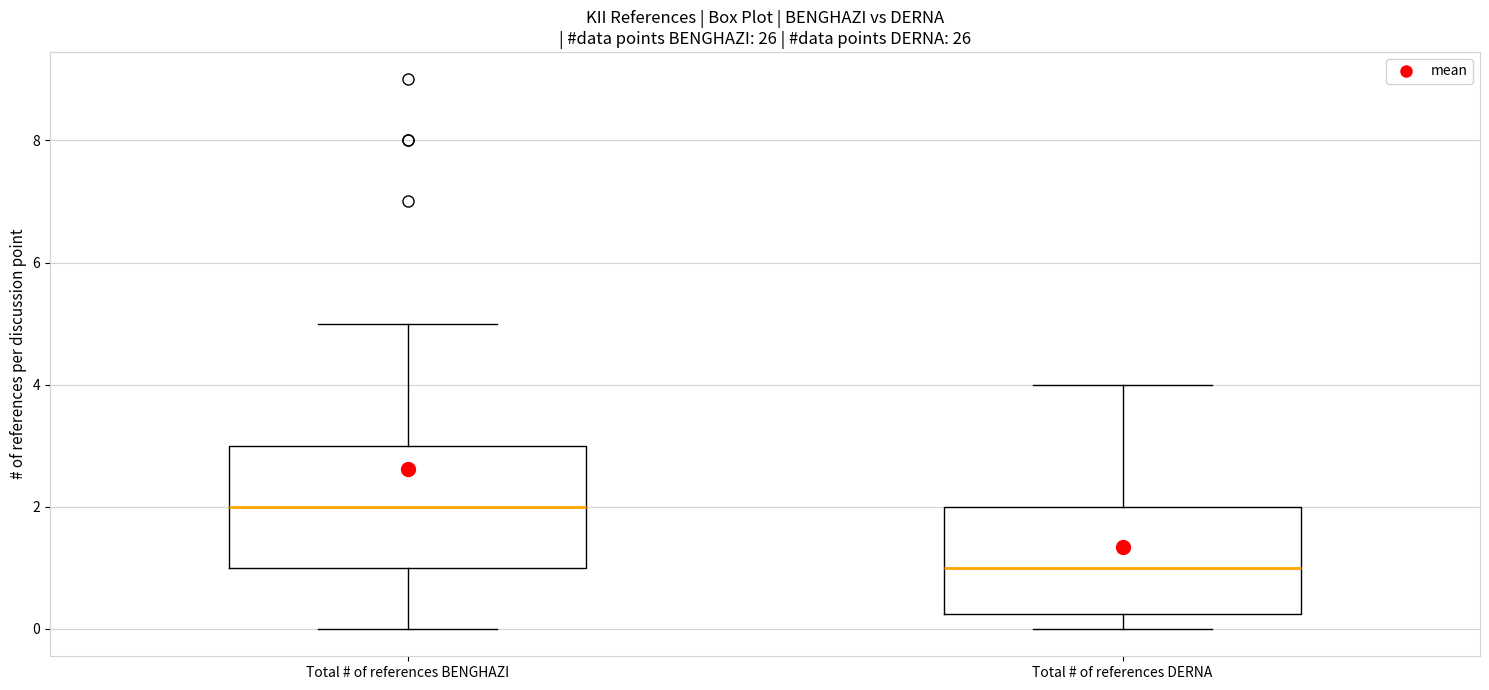

Where is the upper edge of the box for Total # of references DERNA on the y-axis? The values are not printed on the chart, so give them approximately, as read against the axis.

2.0